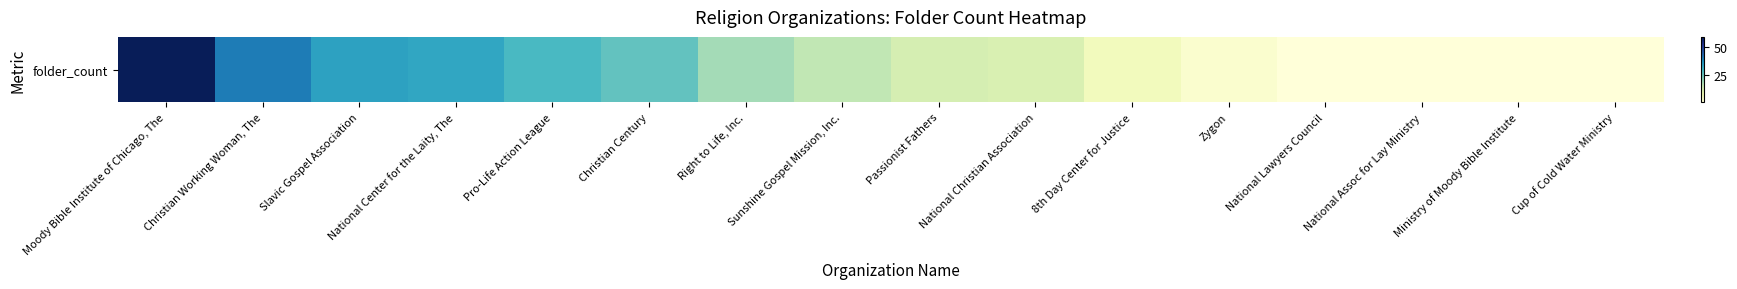

What is the sum of all values?

294